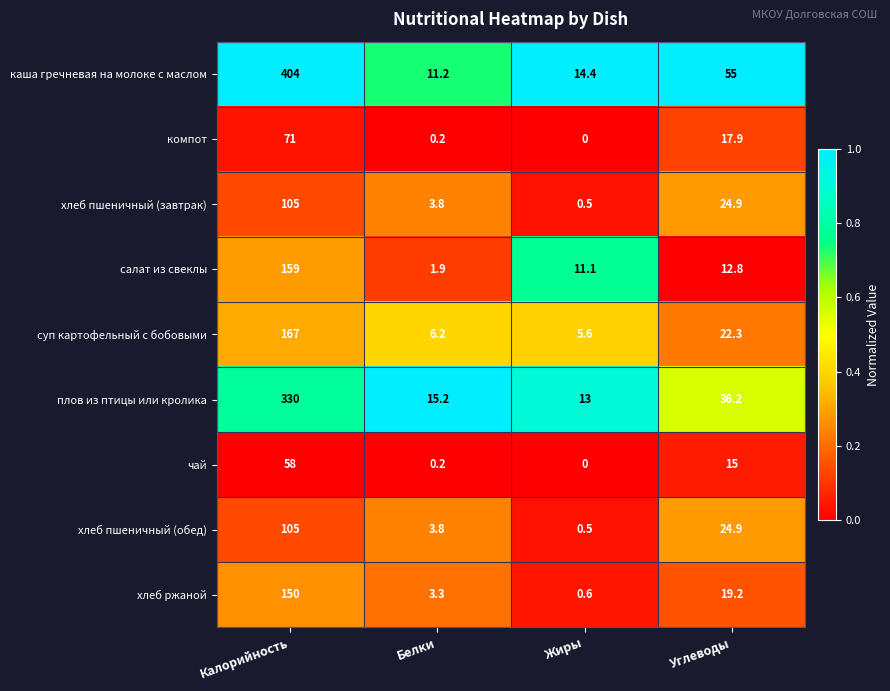

List the labels in order of каша гречневая на молоке с маслом value, smallest first.

Белки, Жиры, Углеводы, Калорийность